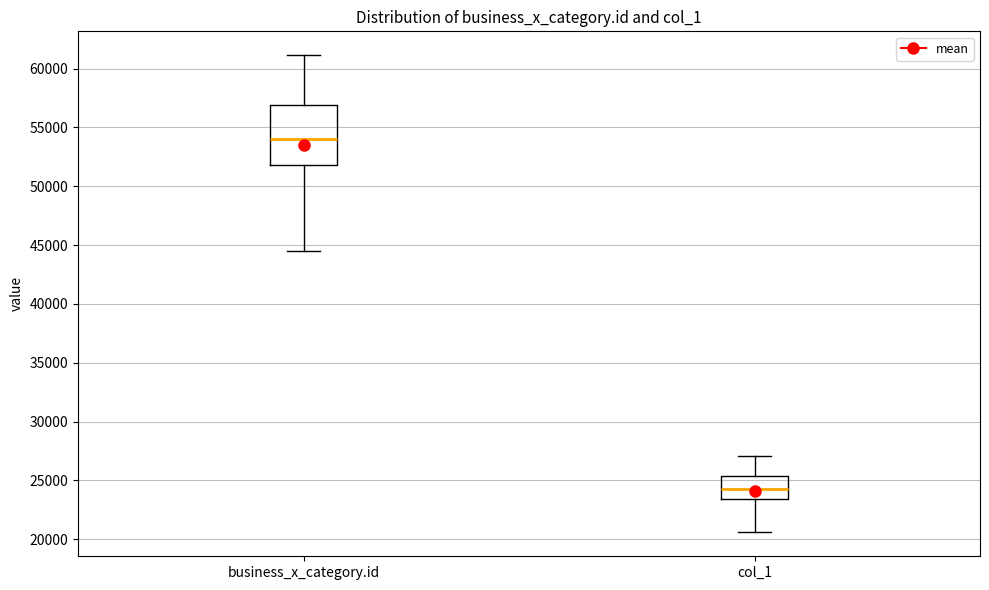

Which box's median line is the lowest?

col_1